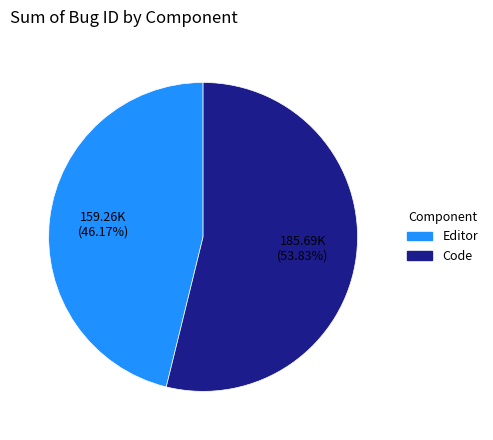

The Editor slice represents 55% of the pie. True or false?

False